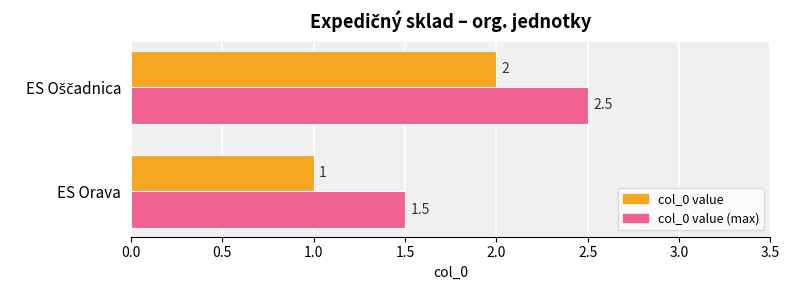

Is it true that col_0 value (max) equals 1.5 at ES Orava?

True